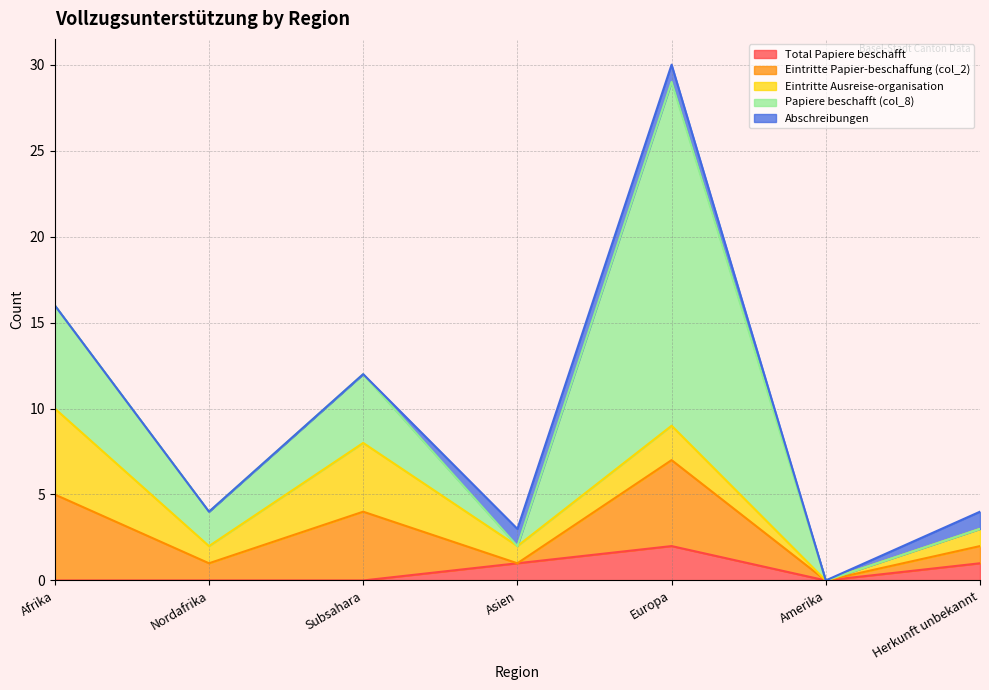

What is the sum of all Papiere beschafft (col_8) values?

32